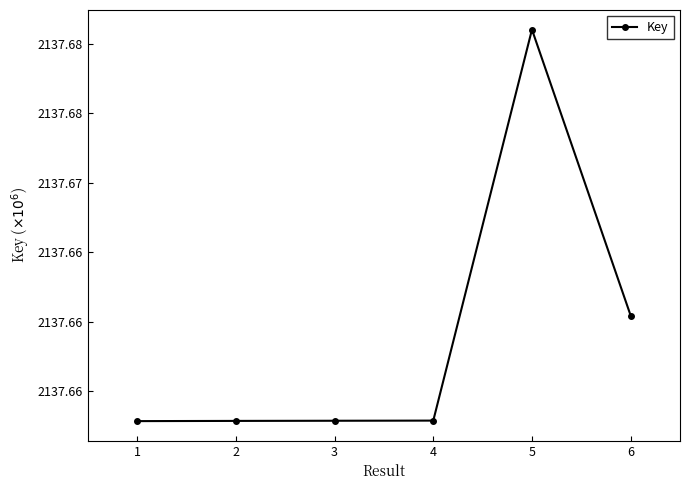

Is this an area chart (filled region under the line)?

No